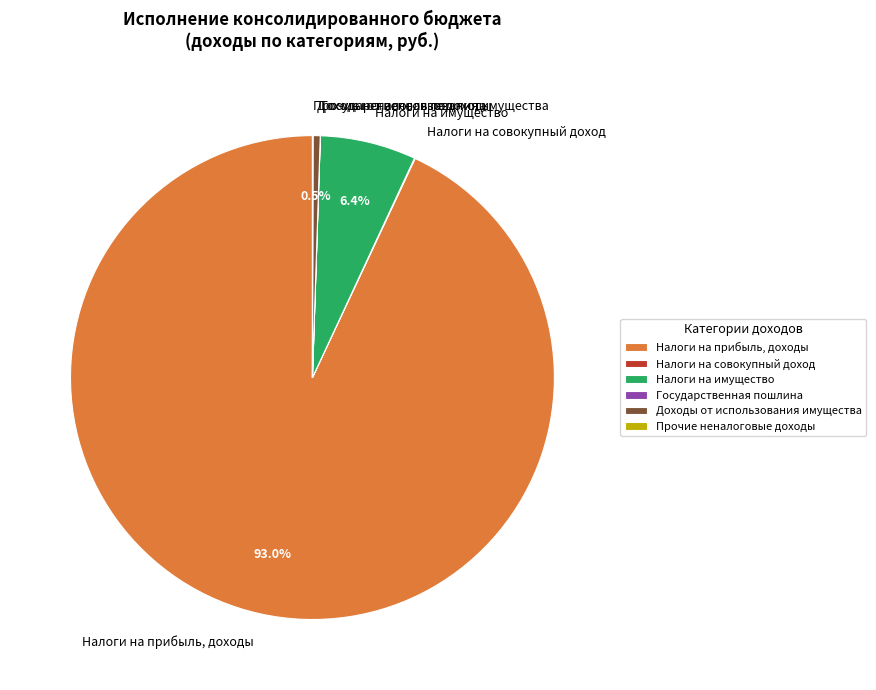

What portion of the pie excludes Доходы от использования имущества?

99.5%